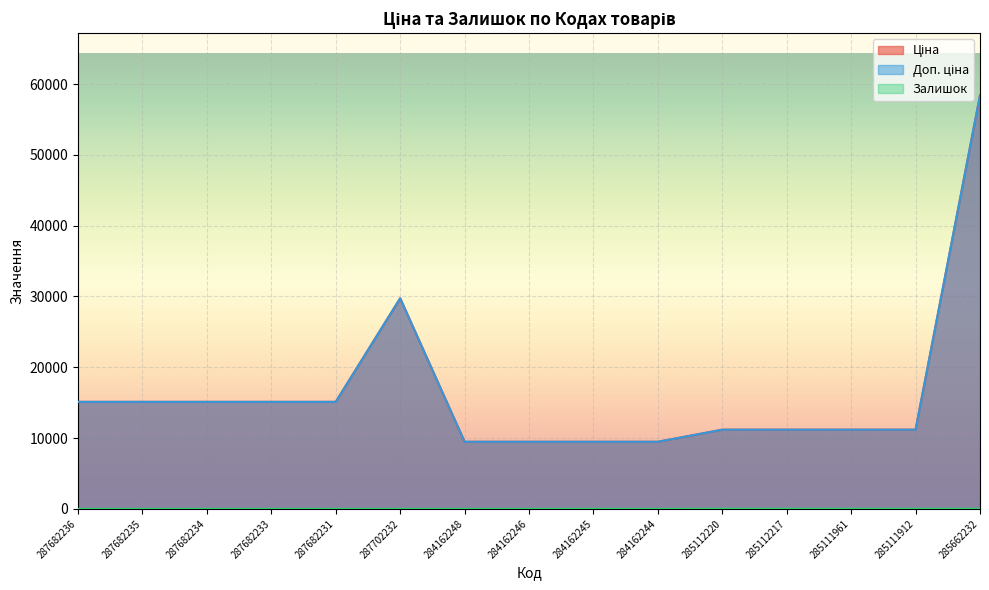

How many values in the Ціна series exceed 11188?

11